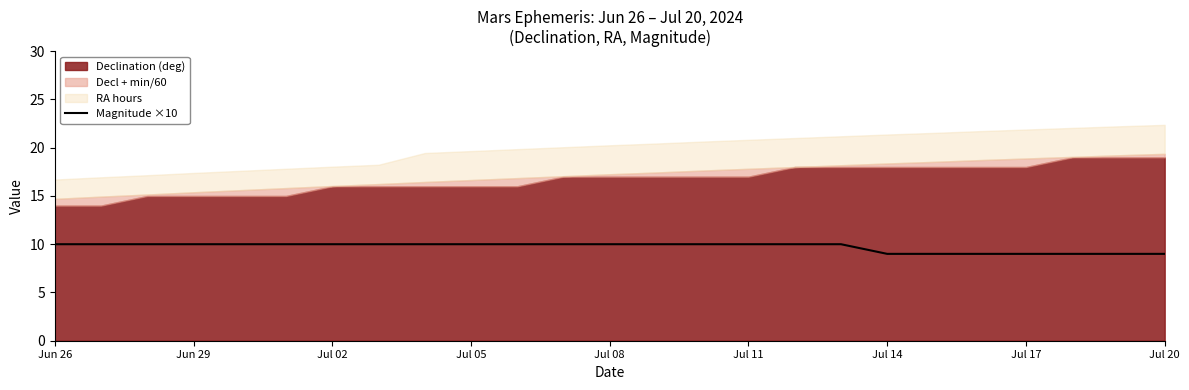

How many values are below 10?

7